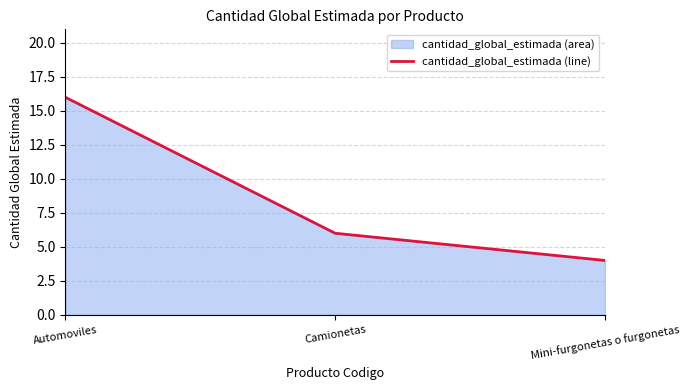

Reading left to right, list all the values displayed in this chart.

Automoviles=16	Camionetas=6	Mini-furgonetas o furgonetas=4